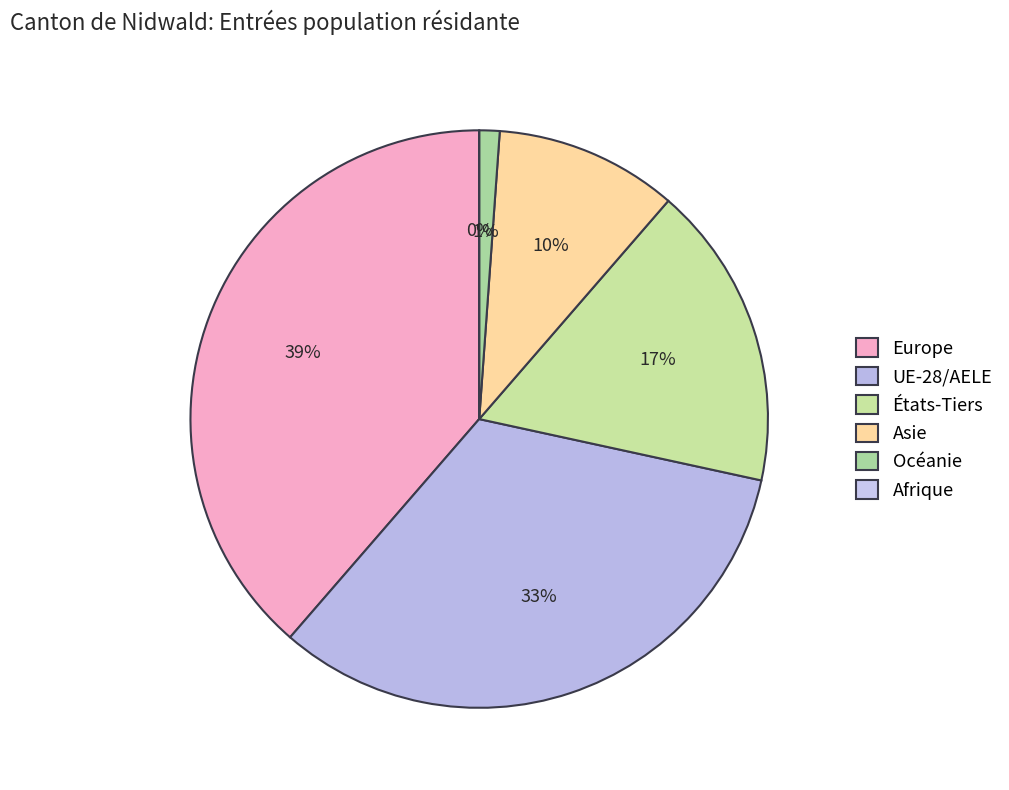

To the nearest percent, what portion does Asie represent?

10%